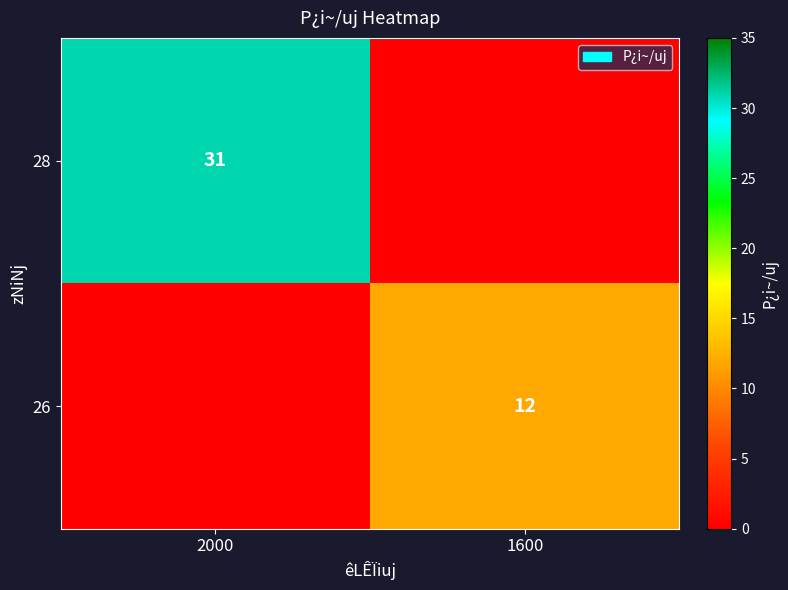

Is the value of 26 at 1600 greater than the value of 28 at 2000?

No